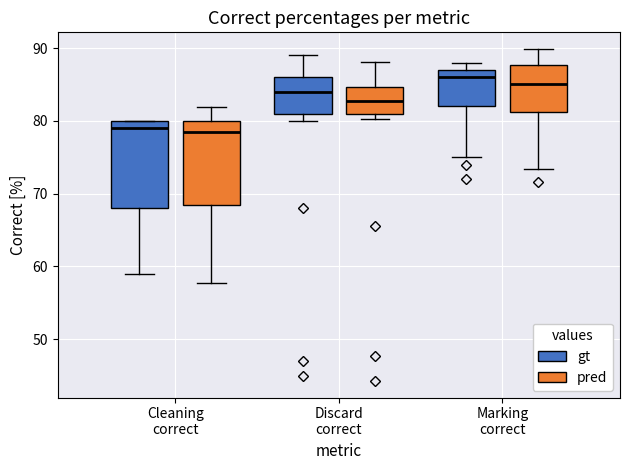

Reading left to right, read every box against the y-axis: the position of its median line, the range the box covers, and the ends of its whiskers. The values are not printed on the chart, so give them approximately, as read against the axis.

Cleaning correct (gt): median 79, box 68 to 80, whiskers 59 to 80
Cleaning correct (pred): median 78, box 68 to 80, whiskers 58 to 82
Discard correct (gt): median 84, box 81 to 86, whiskers 80 to 89
Discard correct (pred): median 83, box 81 to 85, whiskers 80 to 88
Marking correct (gt): median 86, box 82 to 87, whiskers 75 to 88
Marking correct (pred): median 85, box 81 to 88, whiskers 73 to 90